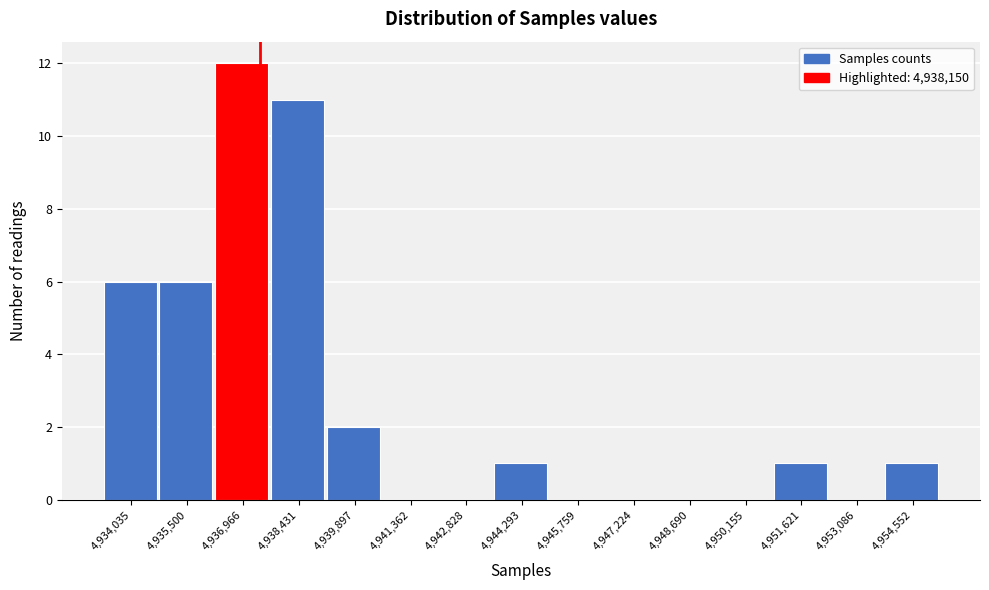

Reading left to right, list all the values displayed in this chart.

4,934,035=6	4,935,500=6	4,936,966=12	4,938,431=11	4,939,897=2	4,941,362=0	4,942,828=0	4,944,293=1	4,945,759=0	4,947,224=0	4,948,690=0	4,950,155=0	4,951,621=1	4,953,086=0	4,954,552=1